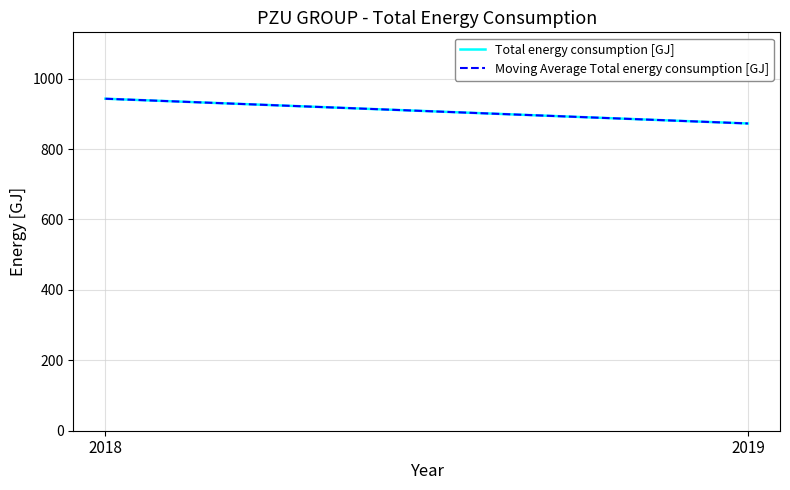

How many lines are shown in the chart?

2